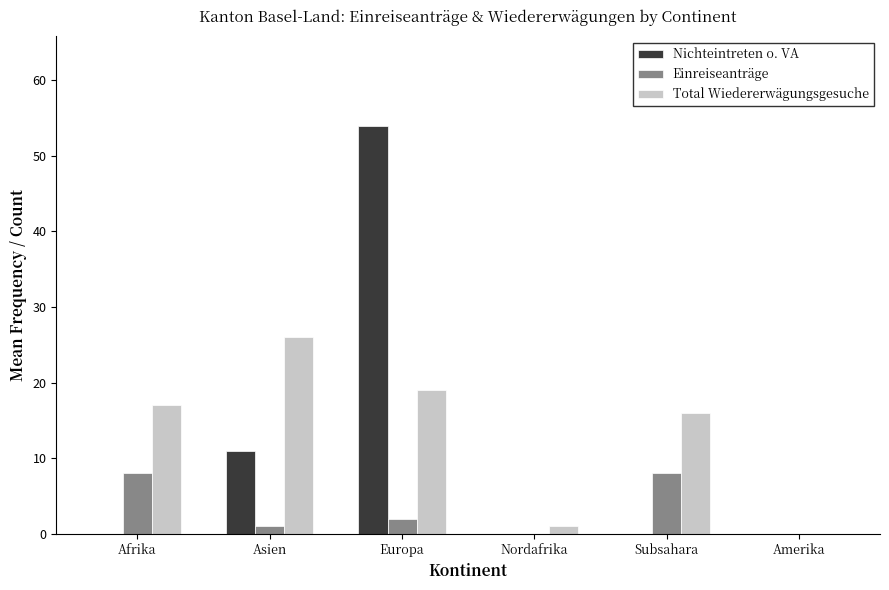

What is the greatest value displayed?

54